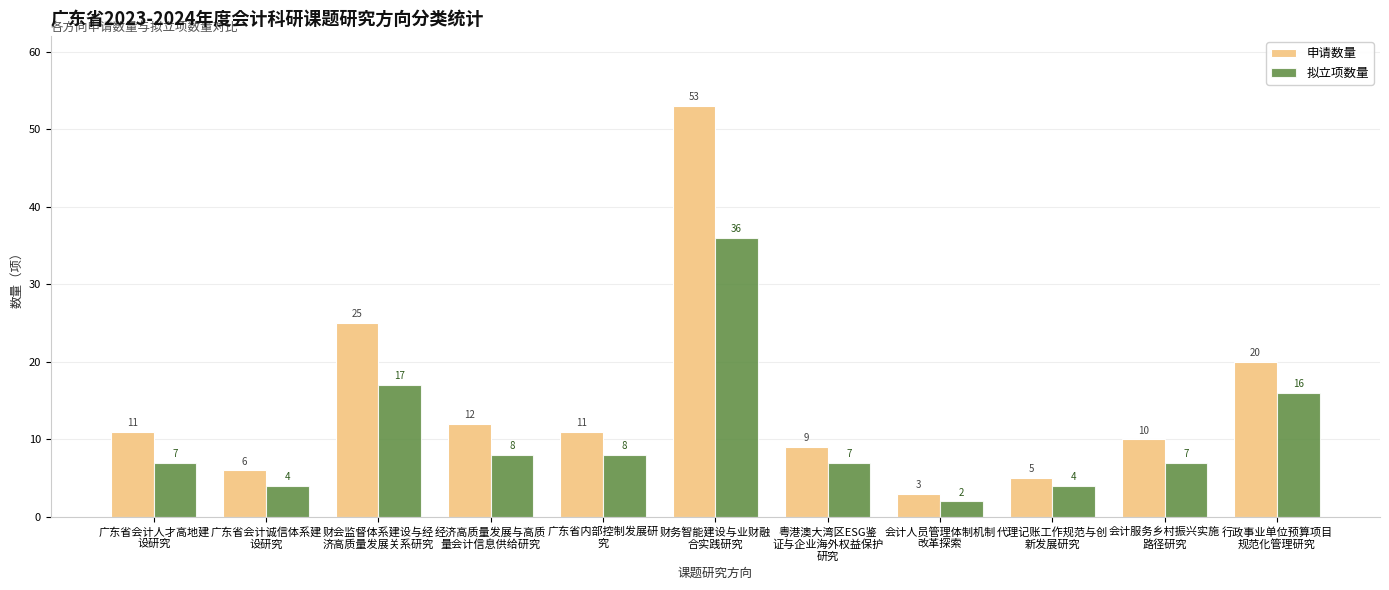

What is the difference between the maximum and minimum values in the 拟立项数量 series?

34